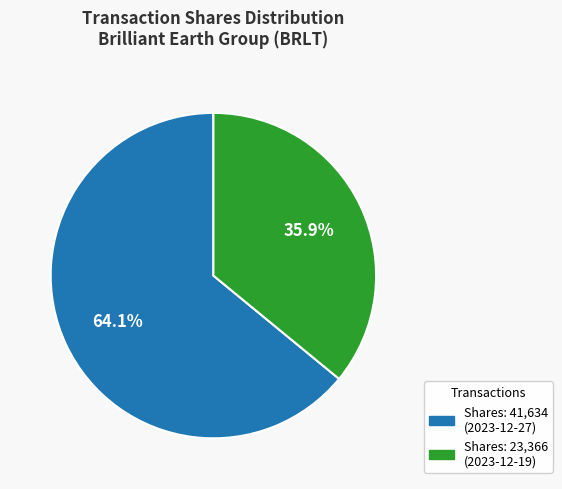

Is there any slice that represents more than half of the pie?

Yes